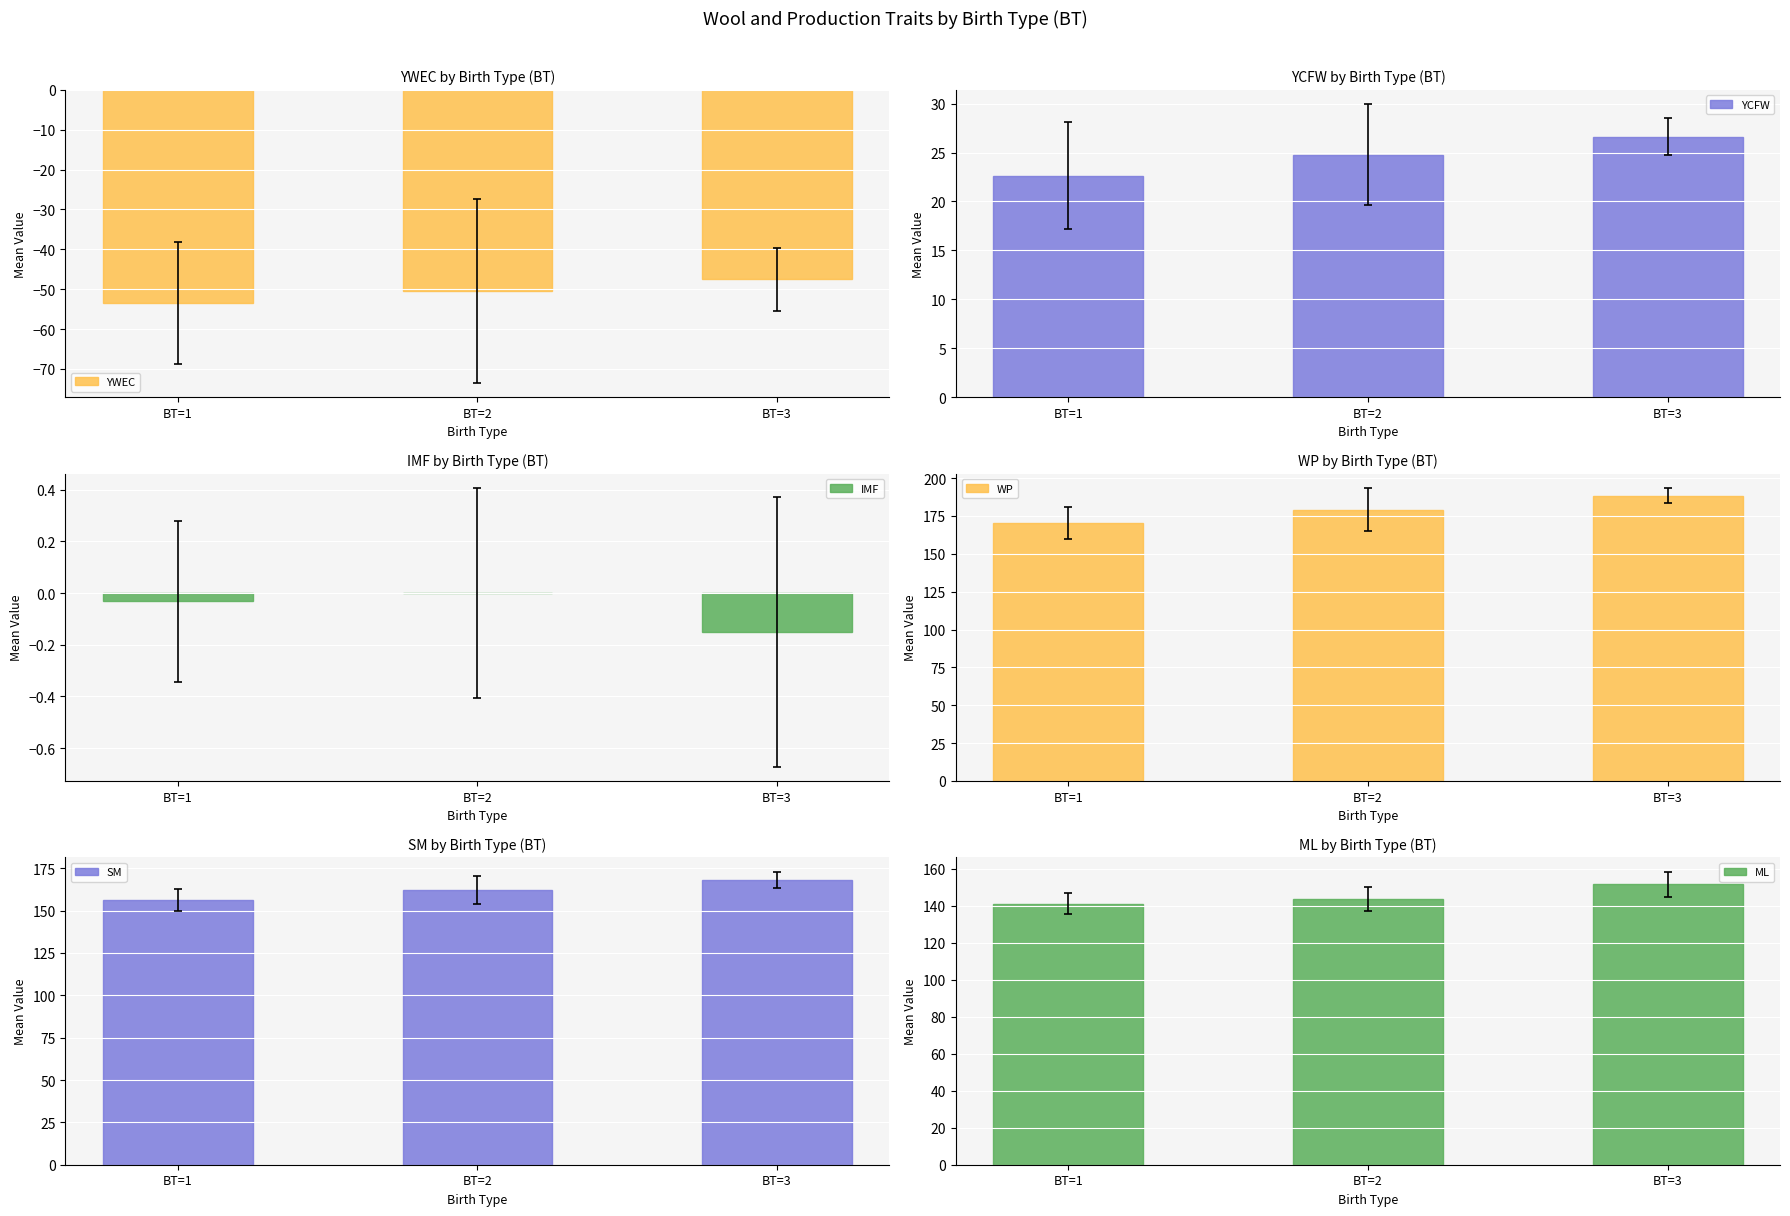

Which series has the largest total across all categories?

WP